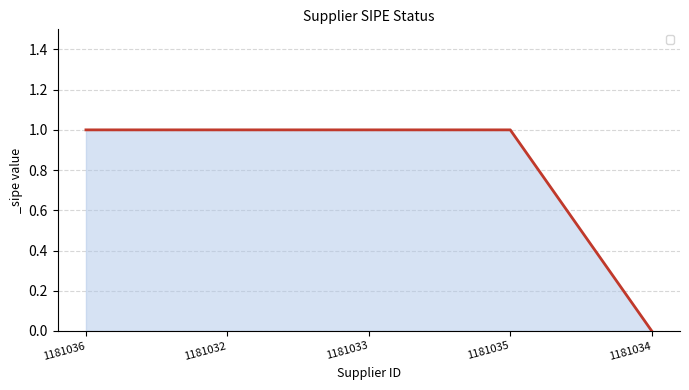

The value at 1181033 is 1. True or false?

True